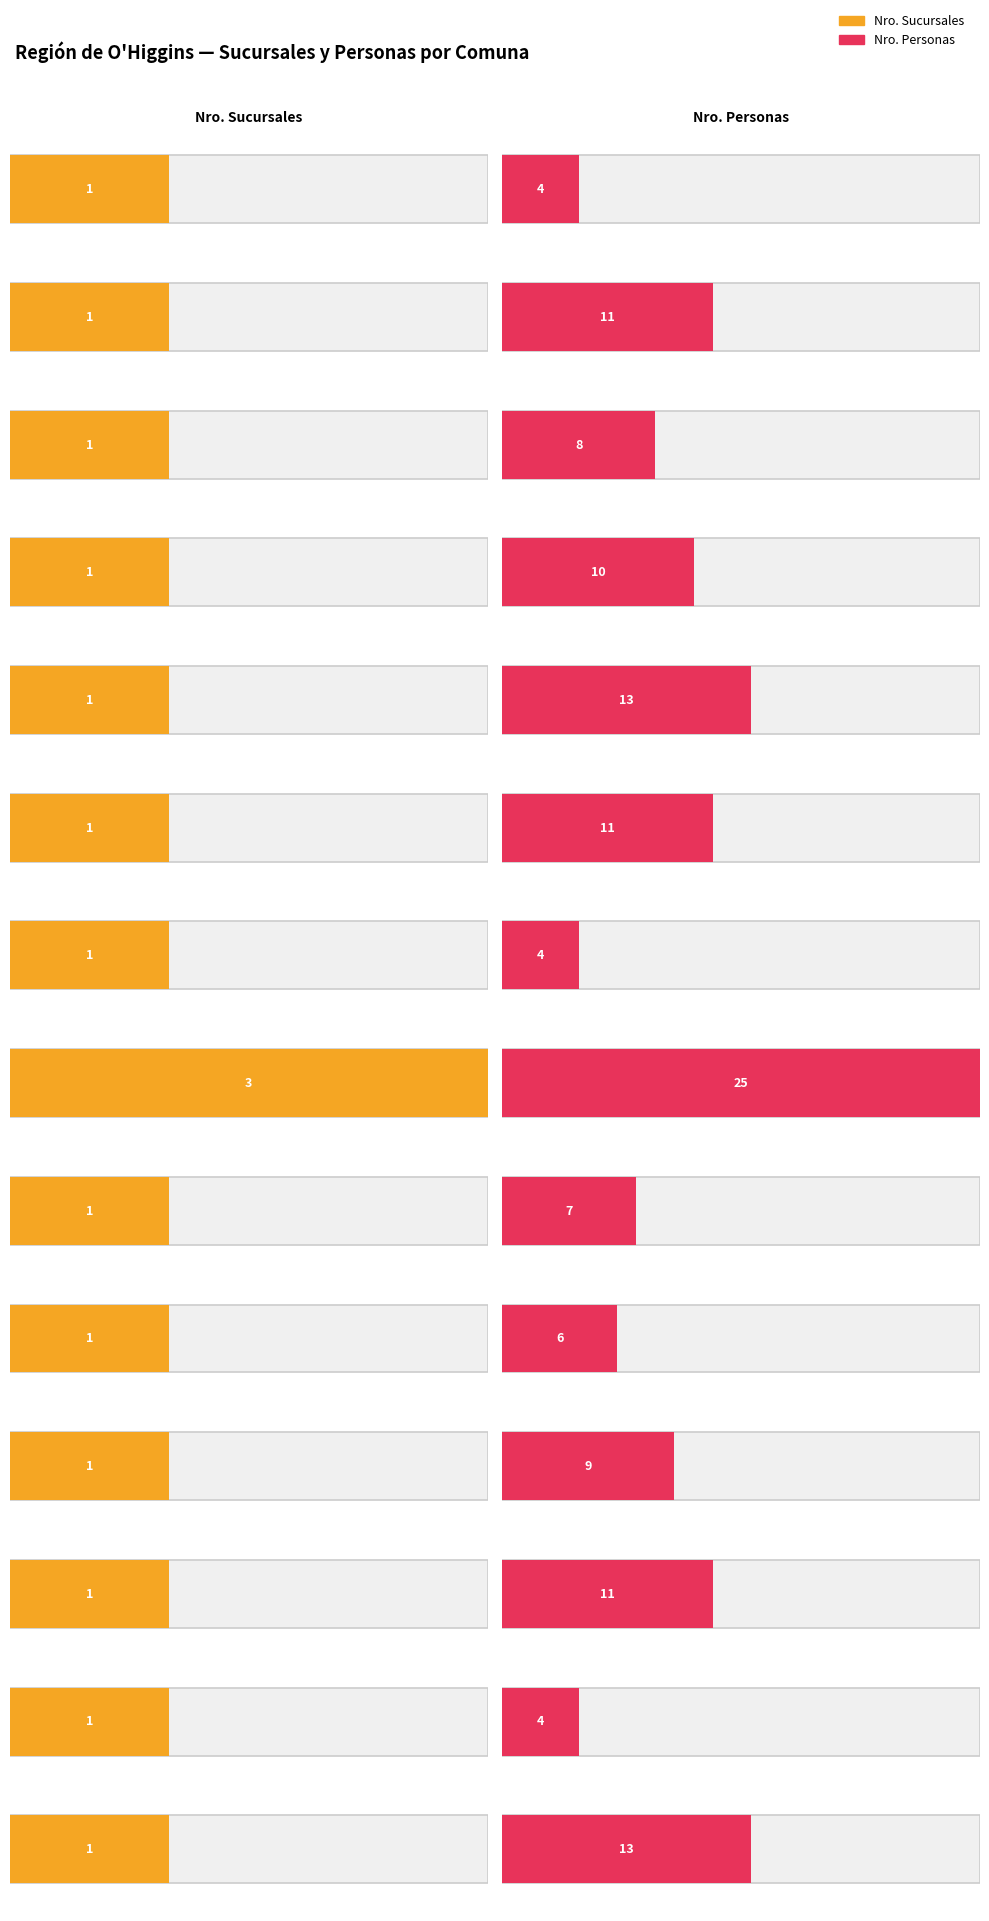

Reading left to right, extract all data points from this chart.

Nro. Sucursales: Chépica=1	Chimbarongo=1	Coltauco=1	Doñihue=1	Graneros=1	Las Cabras=1	Litueche=1	Machalí=3	Malloa=1	Mostazal=1	Nancagua=1	Peumo=1	Pichidegua=1	Rancagua=1
Nro. Personas: Chépica=4	Chimbarongo=11	Coltauco=8	Doñihue=10	Graneros=13	Las Cabras=11	Litueche=4	Machalí=25	Malloa=7	Mostazal=6	Nancagua=9	Peumo=11	Pichidegua=4	Rancagua=13